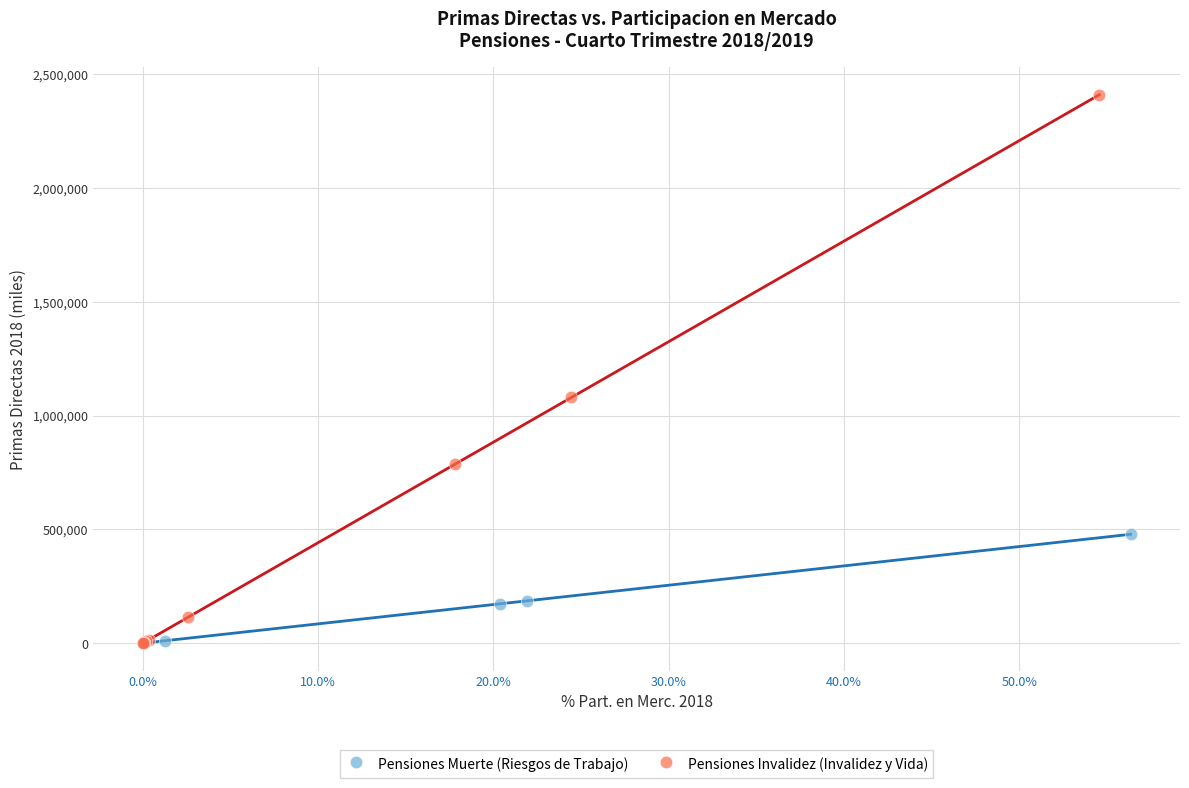

Which series has the largest Y range (max minus min)?

Pensiones Invalidez (Invalidez y Vida)